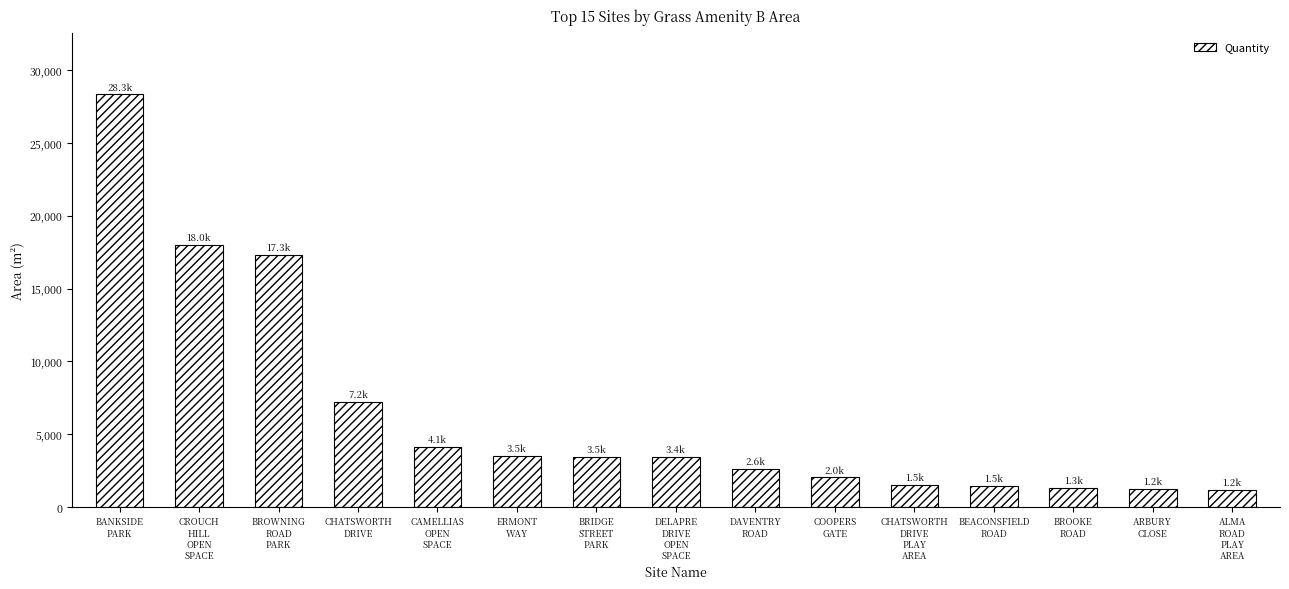

What is the difference between the maximum and minimum values?

27137.5